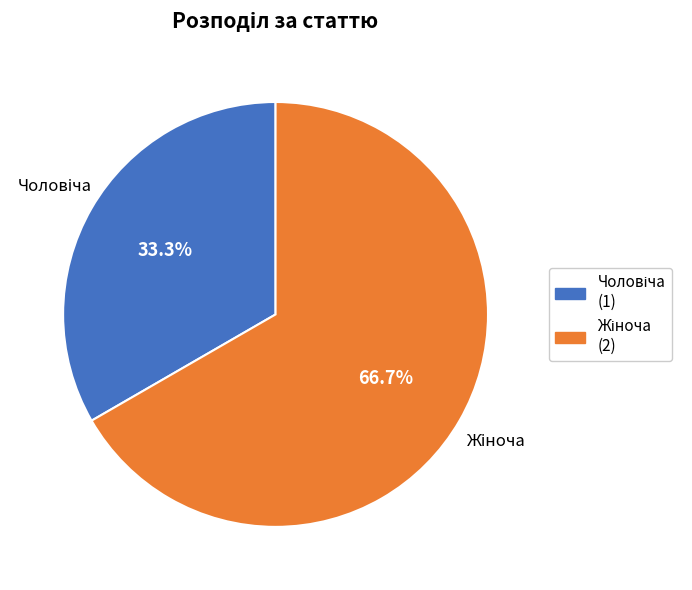

Is there any slice that represents more than half of the pie?

Yes